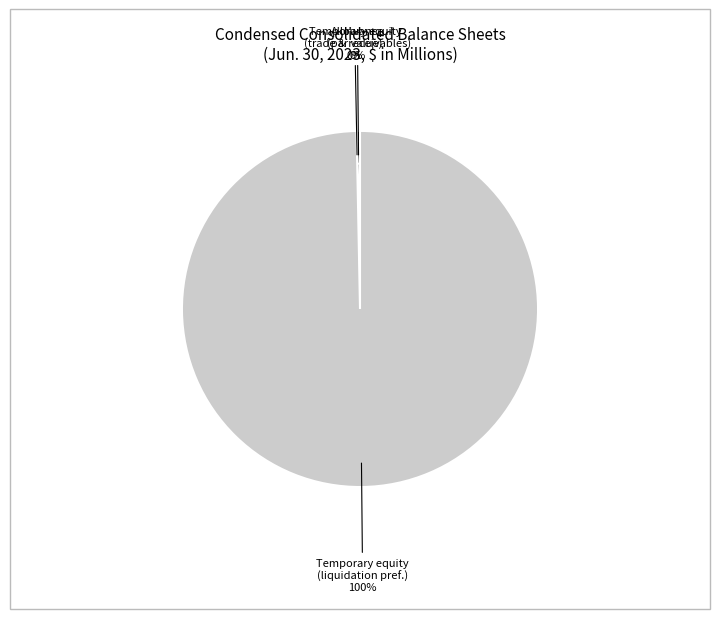

To the nearest percent, what is the difference between the largest and smallest slice percentages?

100%